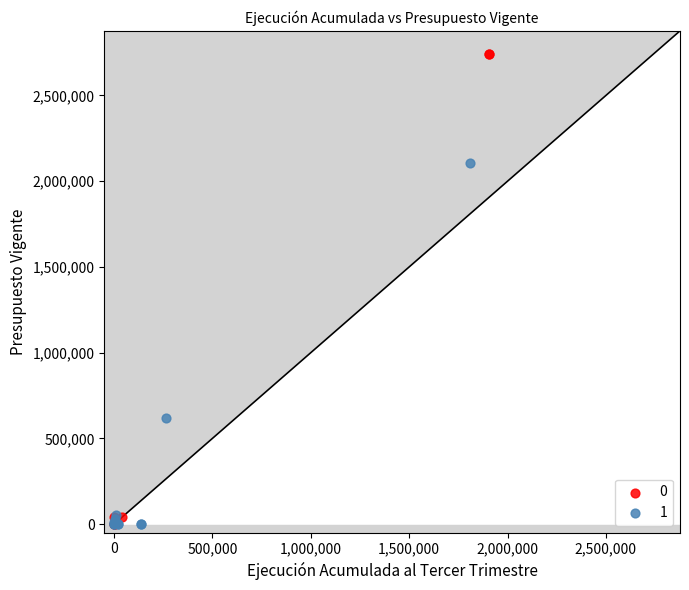

What are all the series names shown in the legend?

0, 1